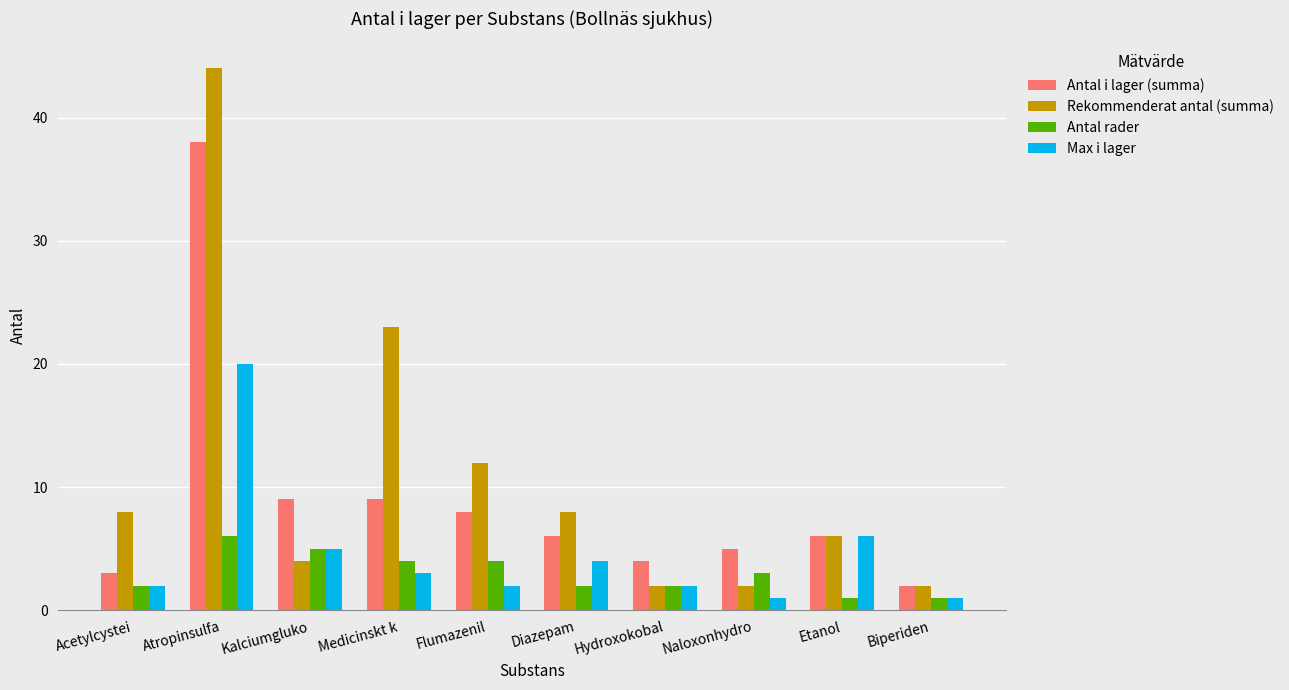

What is the difference between the Rekommenderat antal (summa) values at Diazepam and Hydroxokobal?

6